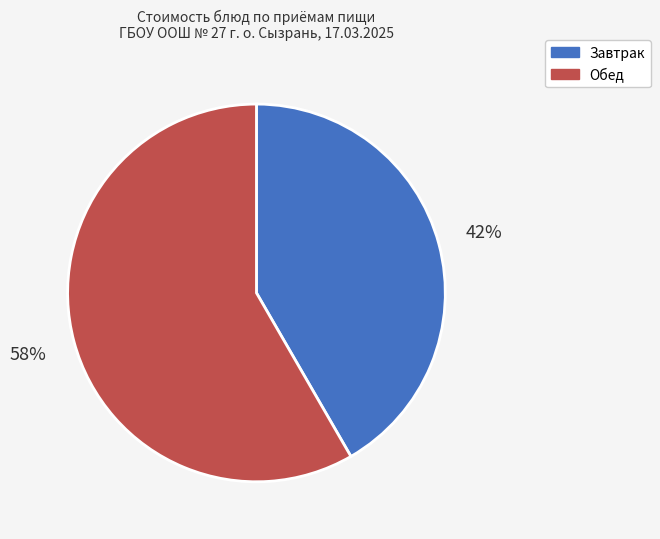

To the nearest percent, what is the average slice percentage?

50%